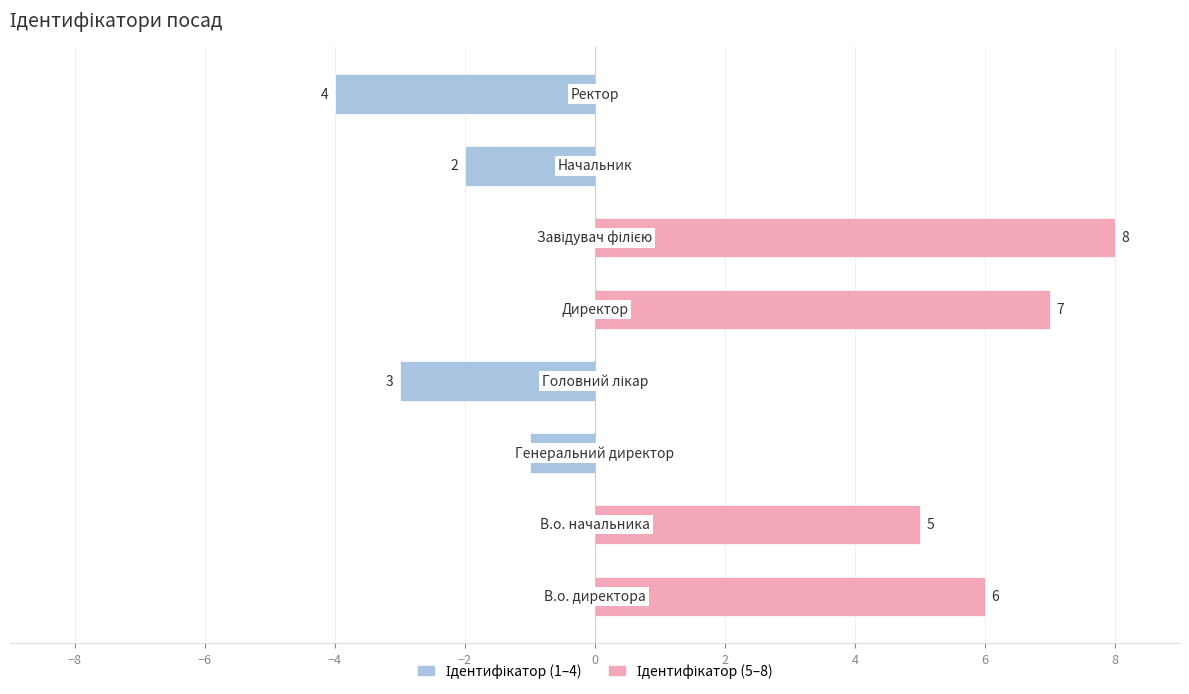

Reading left to right, extract all data points from this chart.

Ідентифікатор (1–4): 0	0	-1	-3	0	0	-2	-4
Ідентифікатор (5–8): 6	5	0	0	7	8	0	0